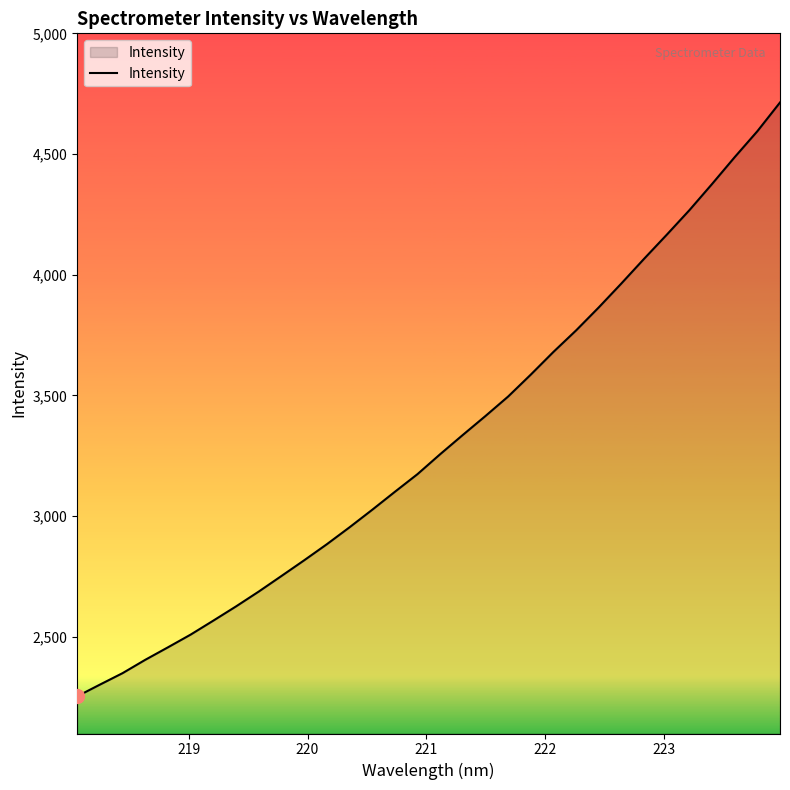

What is the difference between the maximum and minimum values?

2459.6